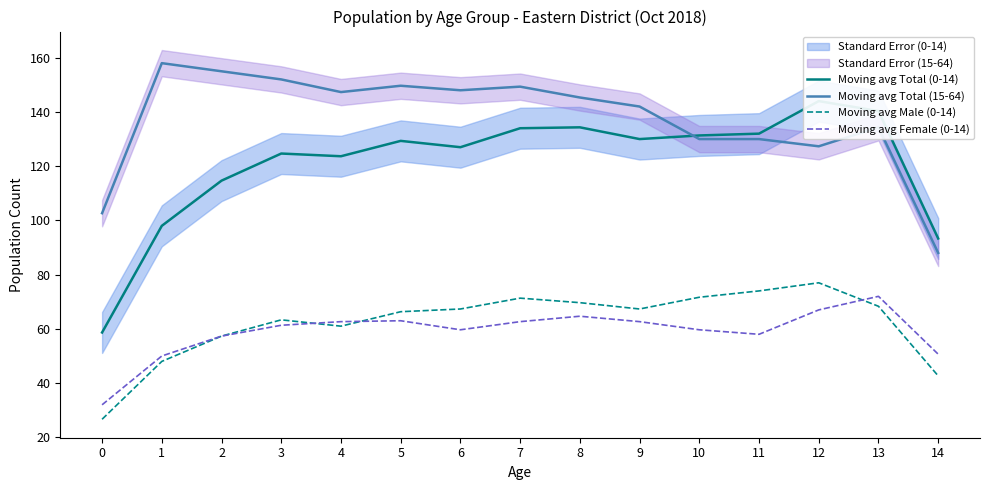

True or false: Moving avg Female (0-14) has a value of 110.1 at 12.

False